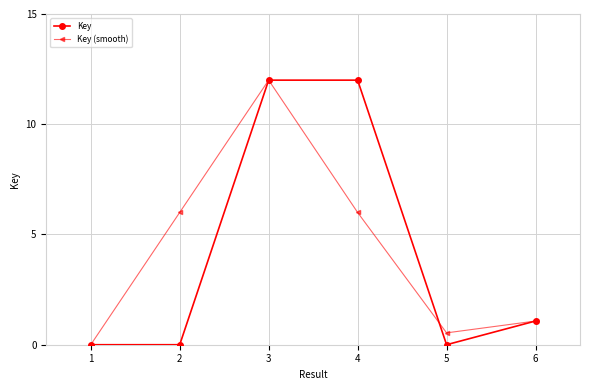

In Key (smooth), how many points are lower than both neighbors (excluding endpoints)?

1